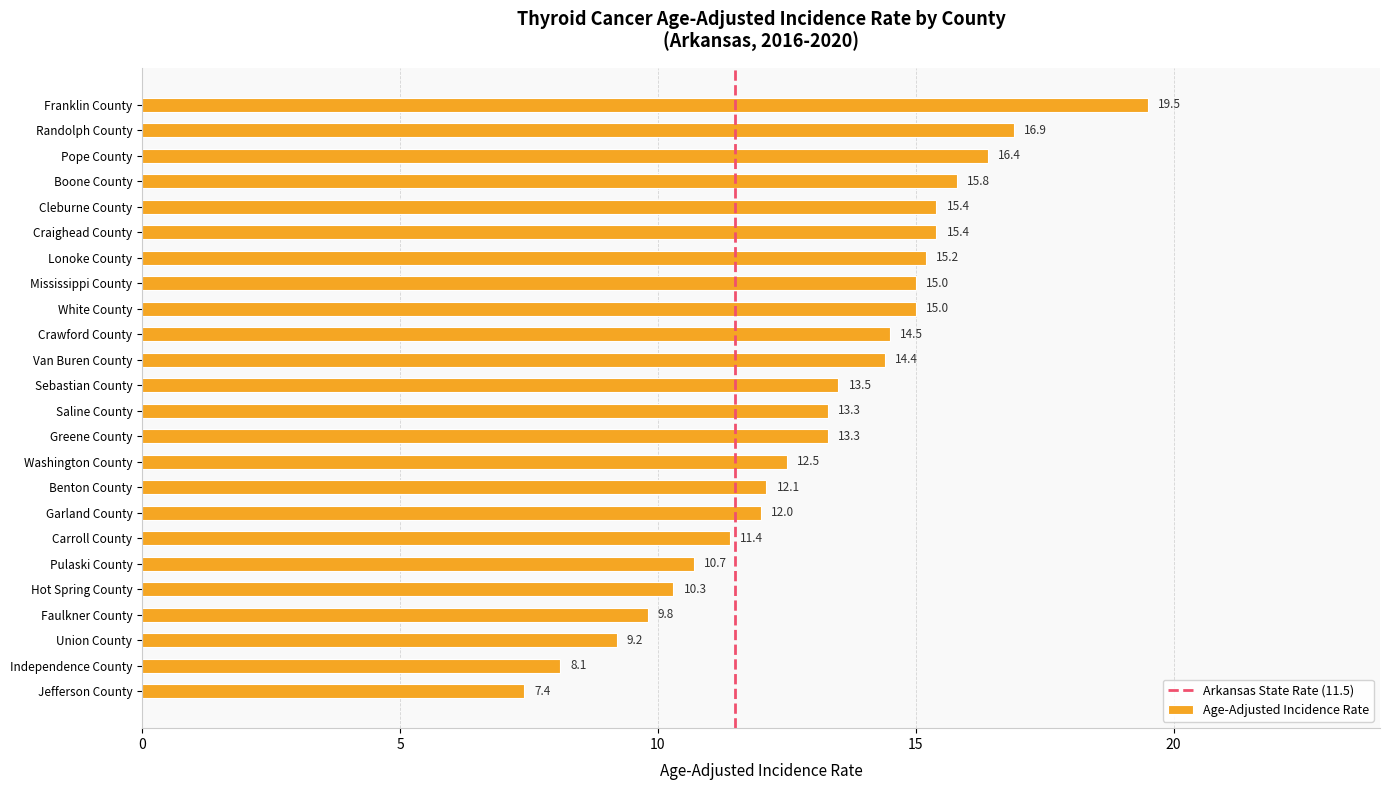

Count the number of categories in the chart.

24